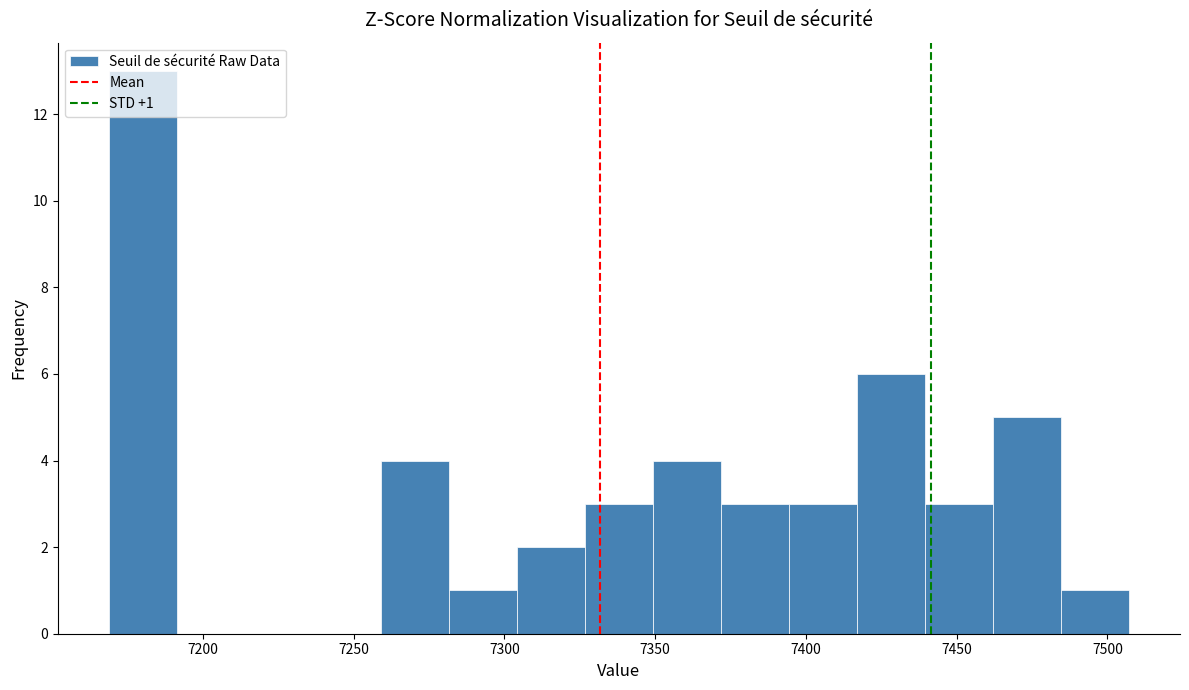

Over which range of the x-axis is the bar tallest?

7170 to 7190